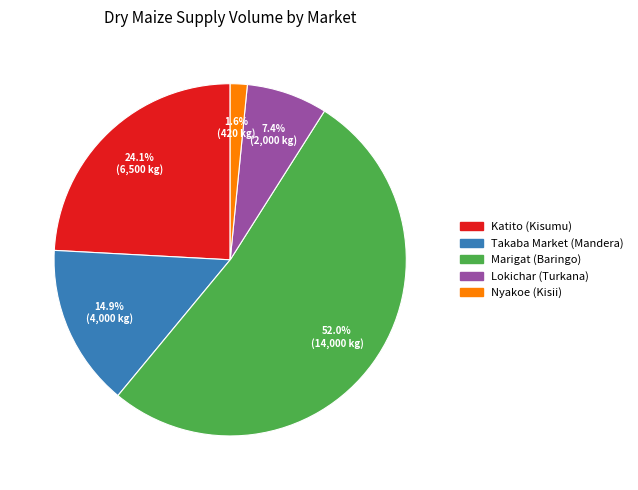

Which slice is the largest?

Marigat (Baringo)